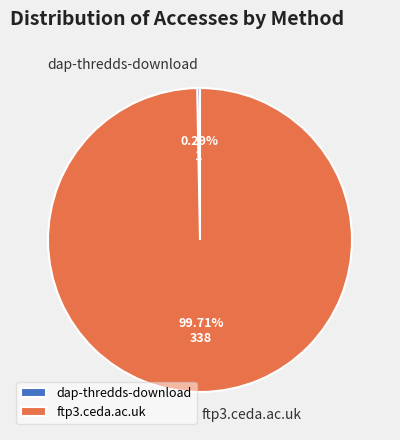

To the nearest percent, what is the average slice percentage?

50%